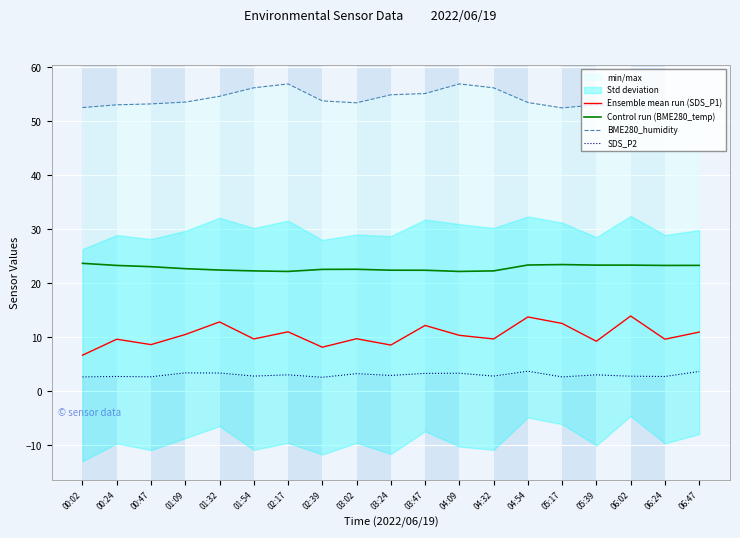

Where is the first local minimum for SDS_P2?

00:47